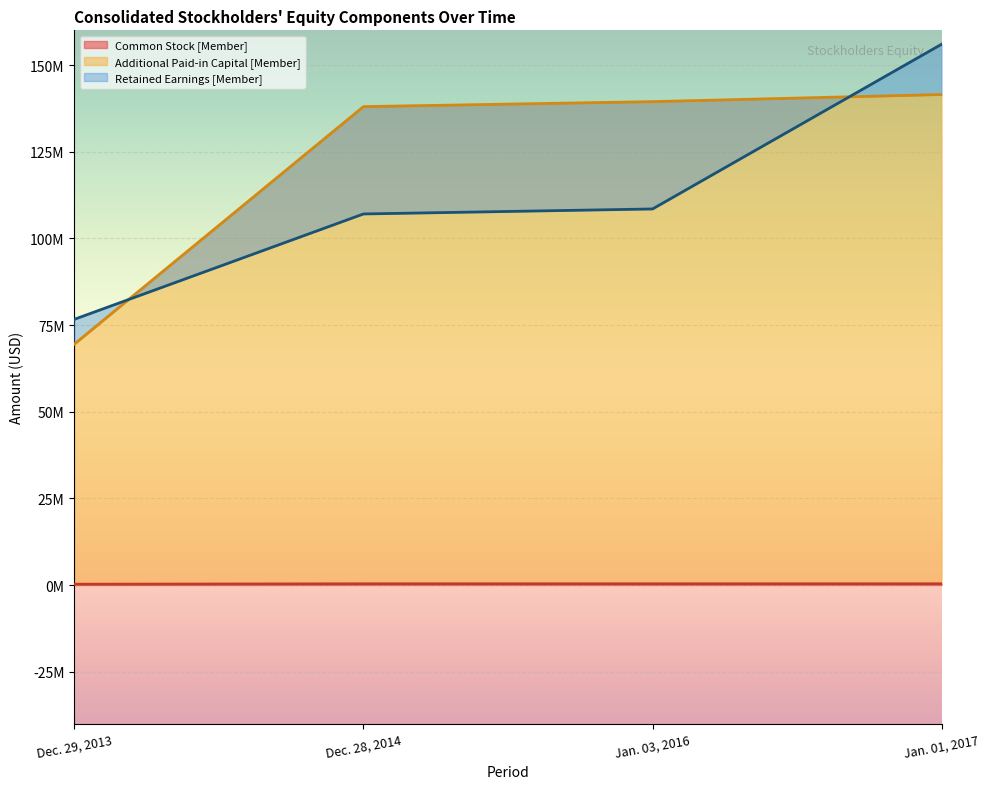

Does the chart display data point markers on the line(s)?

No